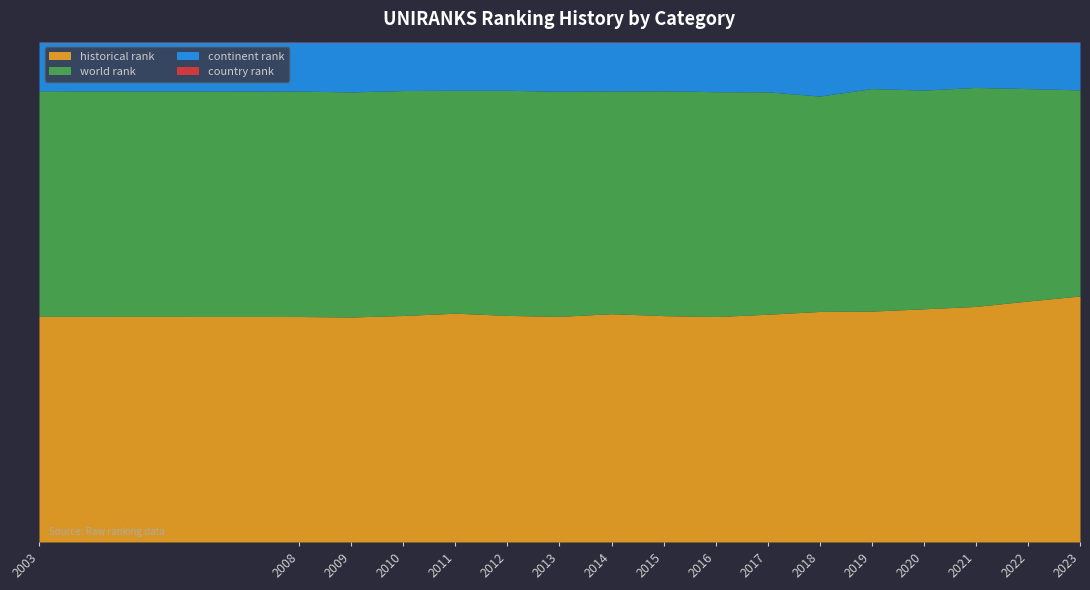

The value of historical rank at 2011 is 31202.5. True or false?

False